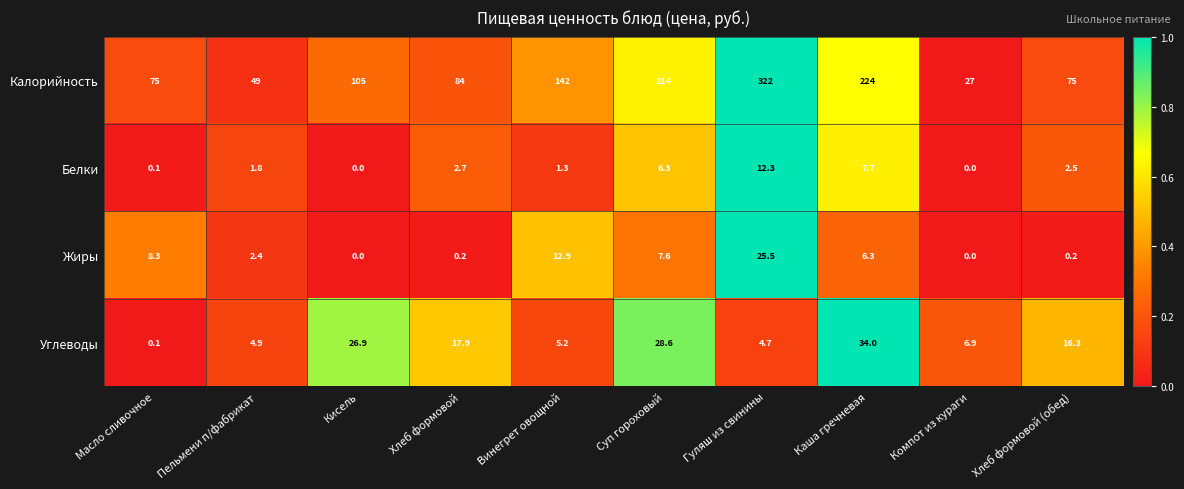

Which category has the lowest value in the Углеводы series?

Масло сливочное